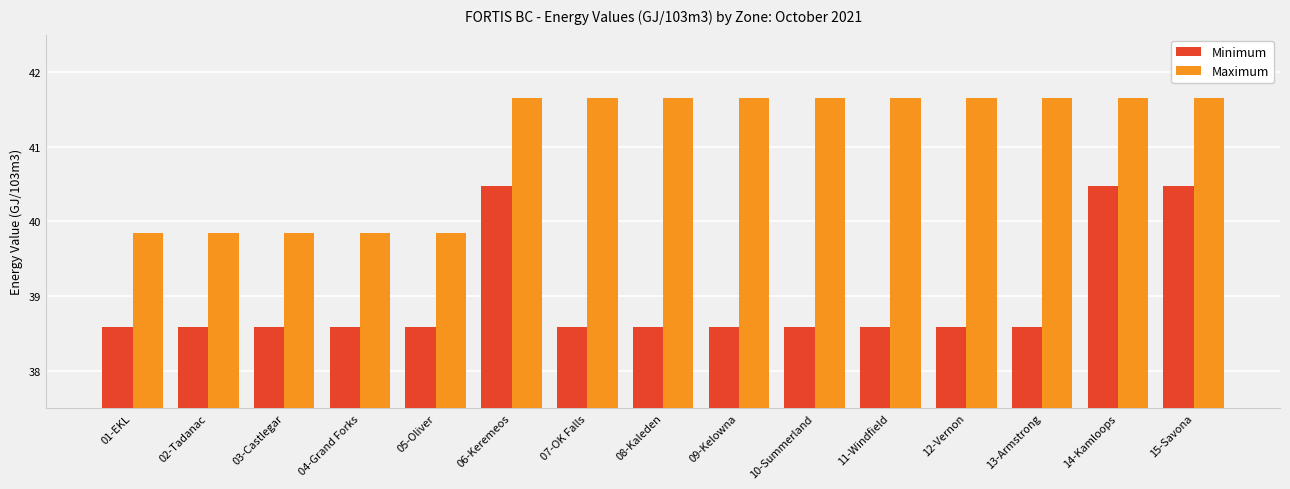

True or false: Minimum has a value of 54.4 at 04-Grand Forks.

False